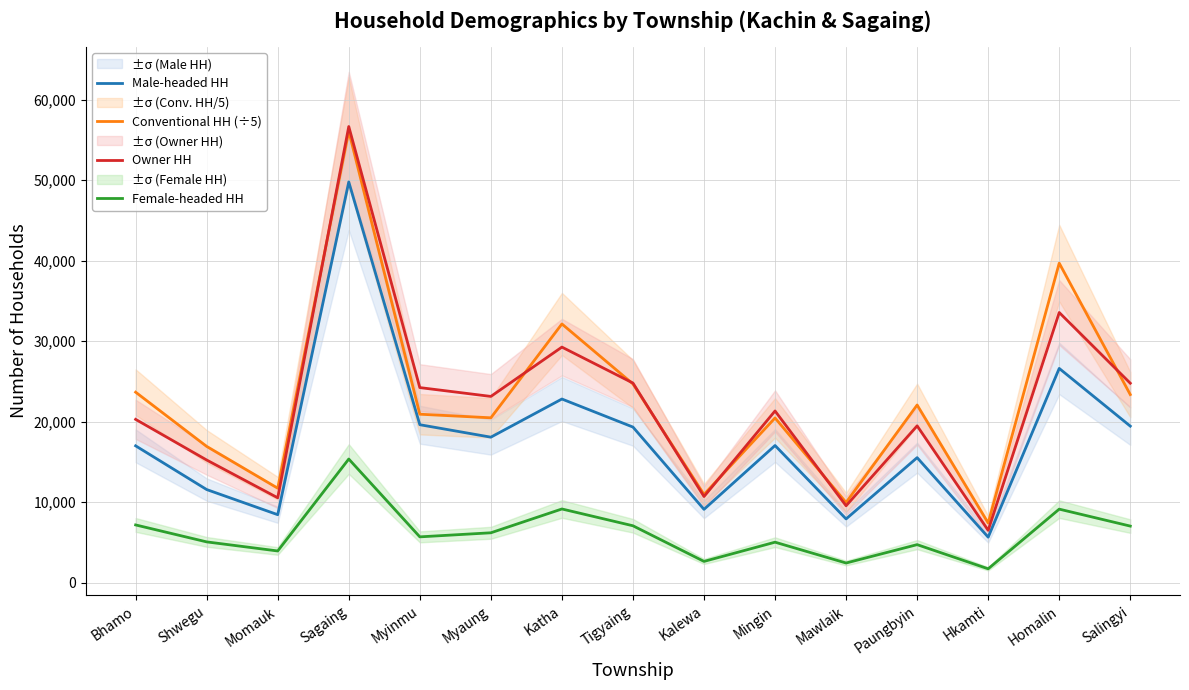

What is the label of the 7th point from the left?

Katha